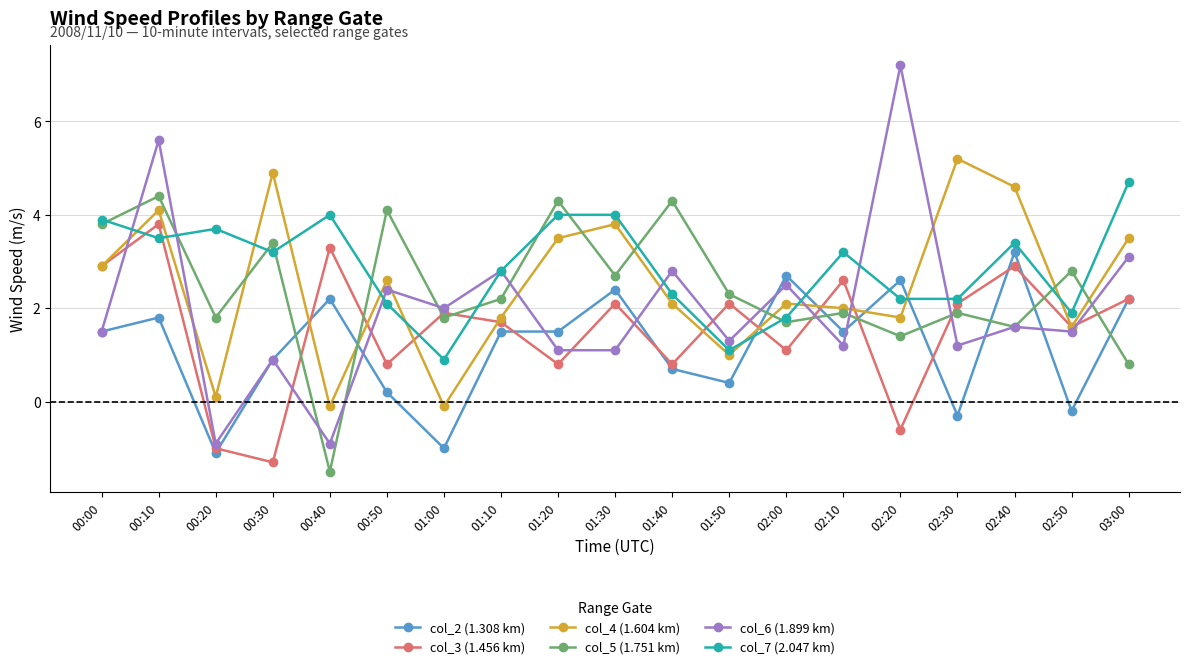

Reading left to right, extract all data points from this chart.

col_2 (1.308 km): 00:00=1.5	00:10=1.8	00:20=-1.1	00:30=0.9	00:40=2.2	00:50=0.2	01:00=-1.0	01:10=1.5	01:20=1.5	01:30=2.4	01:40=0.7	01:50=0.4	02:00=2.7	02:10=1.5	02:20=2.6	02:30=-0.3	02:40=3.2	02:50=-0.2	03:00=2.2
col_3 (1.456 km): 00:00=2.9	00:10=3.8	00:20=-1.0	00:30=-1.3	00:40=3.3	00:50=0.8	01:00=1.9	01:10=1.7	01:20=0.8	01:30=2.1	01:40=0.8	01:50=2.1	02:00=1.1	02:10=2.6	02:20=-0.6	02:30=2.1	02:40=2.9	02:50=1.6	03:00=2.2
col_4 (1.604 km): 00:00=2.9	00:10=4.1	00:20=0.1	00:30=4.9	00:40=-0.1	00:50=2.6	01:00=-0.1	01:10=1.8	01:20=3.5	01:30=3.8	01:40=2.1	01:50=1.0	02:00=2.1	02:10=2.0	02:20=1.8	02:30=5.2	02:40=4.6	02:50=1.6	03:00=3.5
col_5 (1.751 km): 00:00=3.8	00:10=4.4	00:20=1.8	00:30=3.4	00:40=-1.5	00:50=4.1	01:00=1.8	01:10=2.2	01:20=4.3	01:30=2.7	01:40=4.3	01:50=2.3	02:00=1.7	02:10=1.9	02:20=1.4	02:30=1.9	02:40=1.6	02:50=2.8	03:00=0.8
col_6 (1.899 km): 00:00=1.5	00:10=5.6	00:20=-0.9	00:30=0.9	00:40=-0.9	00:50=2.4	01:00=2.0	01:10=2.8	01:20=1.1	01:30=1.1	01:40=2.8	01:50=1.3	02:00=2.5	02:10=1.2	02:20=7.2	02:30=1.2	02:40=1.6	02:50=1.5	03:00=3.1
col_7 (2.047 km): 00:00=3.9	00:10=3.5	00:20=3.7	00:30=3.2	00:40=4.0	00:50=2.1	01:00=0.9	01:10=2.8	01:20=4.0	01:30=4.0	01:40=2.3	01:50=1.1	02:00=1.8	02:10=3.2	02:20=2.2	02:30=2.2	02:40=3.4	02:50=1.9	03:00=4.7